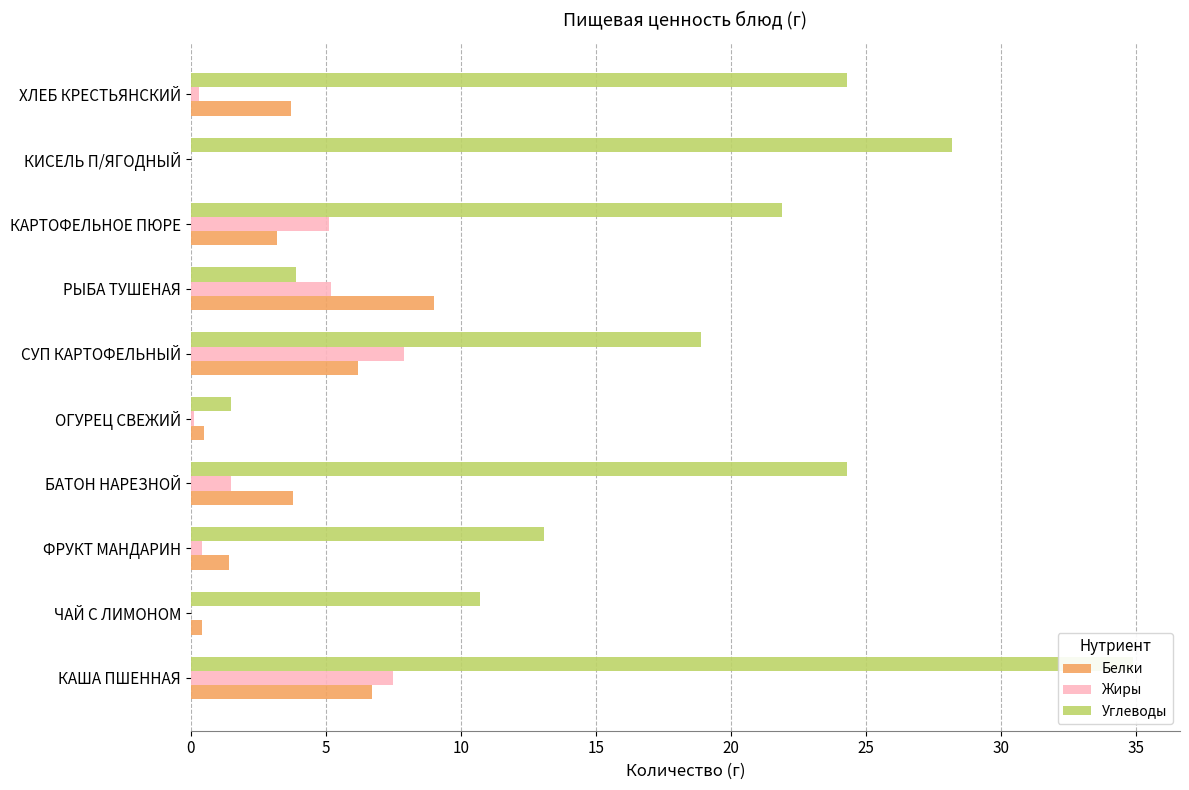

What is the average value of the Углеводы series?

18.2